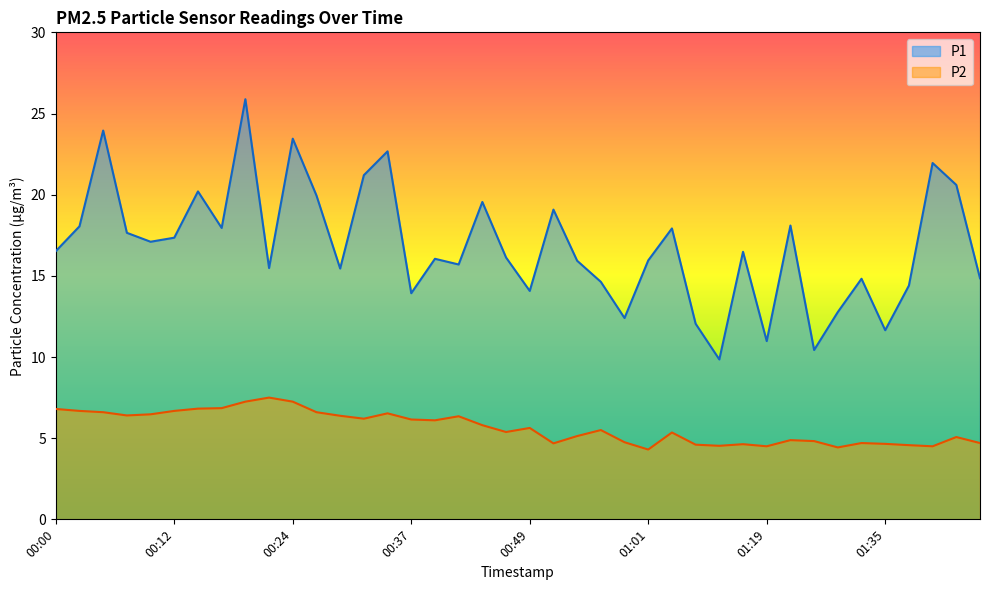

Between 00:02 and 00:22, which series saw the biggest shift?

P1